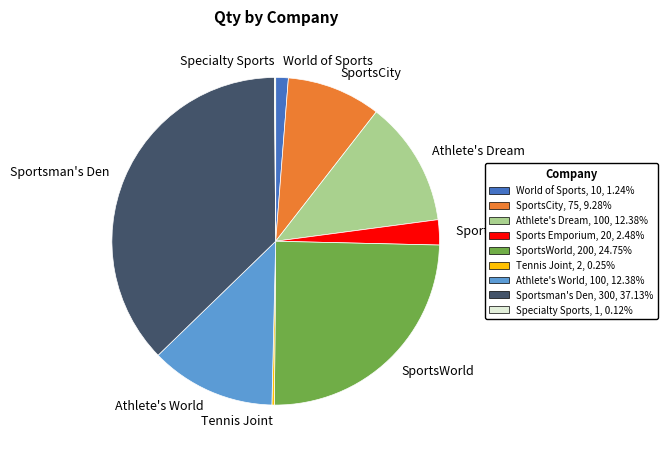

Do World of Sports and Sportsman's Den together represent more than half of the pie?

No